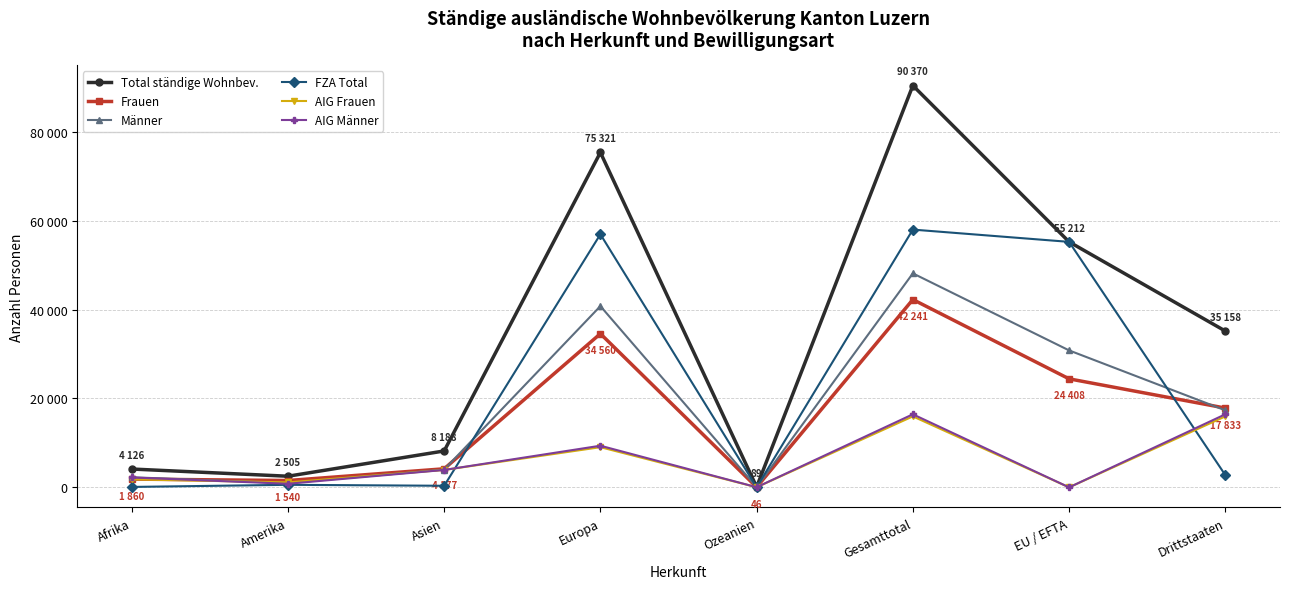

At how many categories does at least one series exceed 549?

7